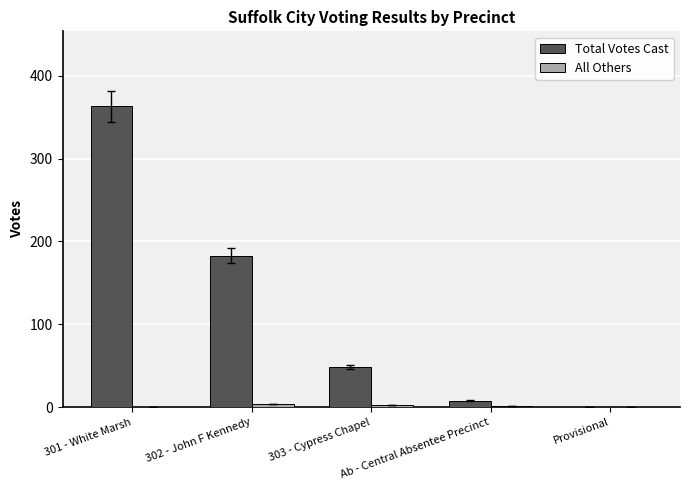

Is it true that All Others equals 2 at 302 - John F Kennedy?

False